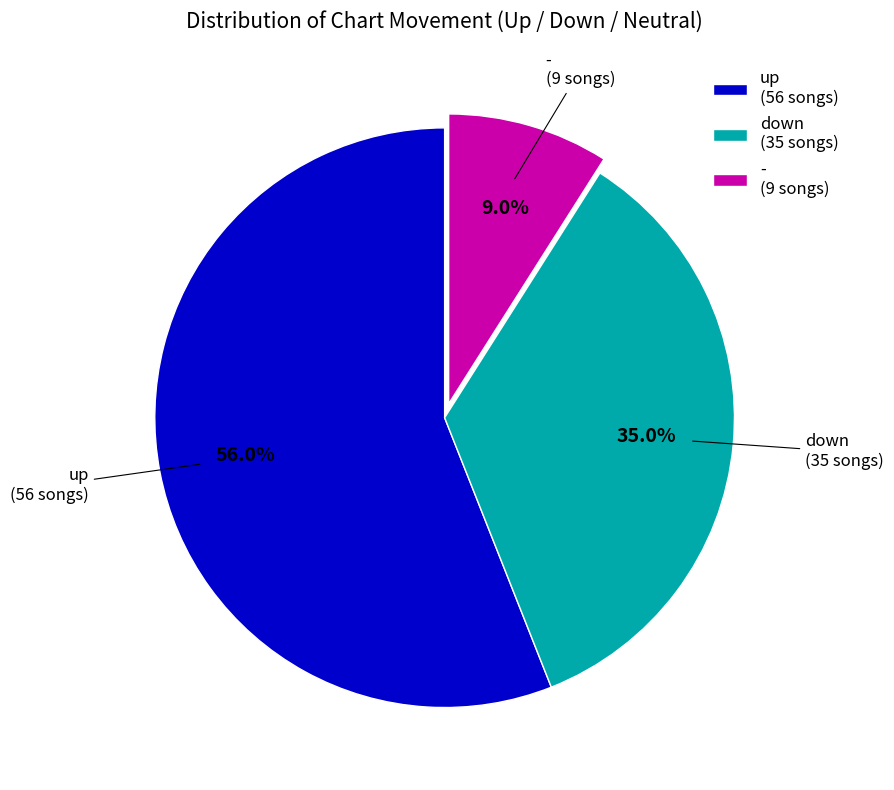

What percentage do down and - together represent?

44.0%